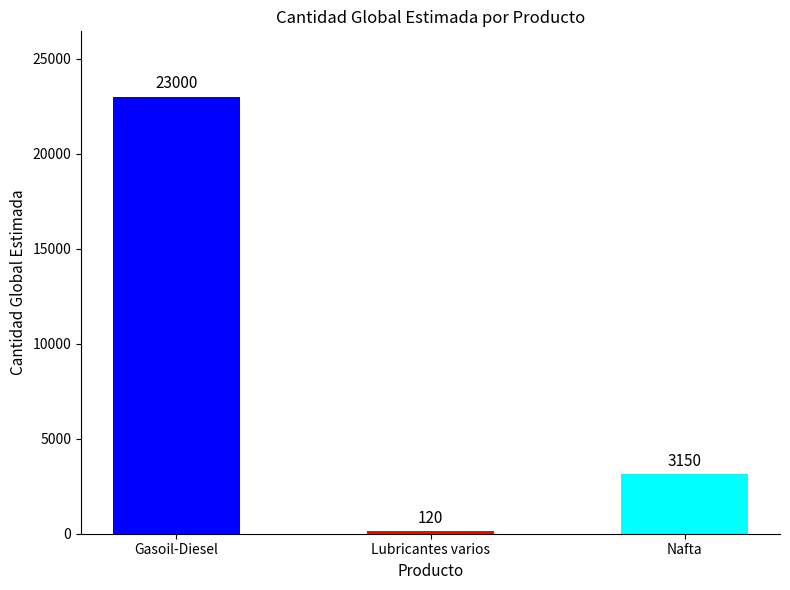

Reading right to left, transcribe all the data shown in this chart.

3150	120	23000